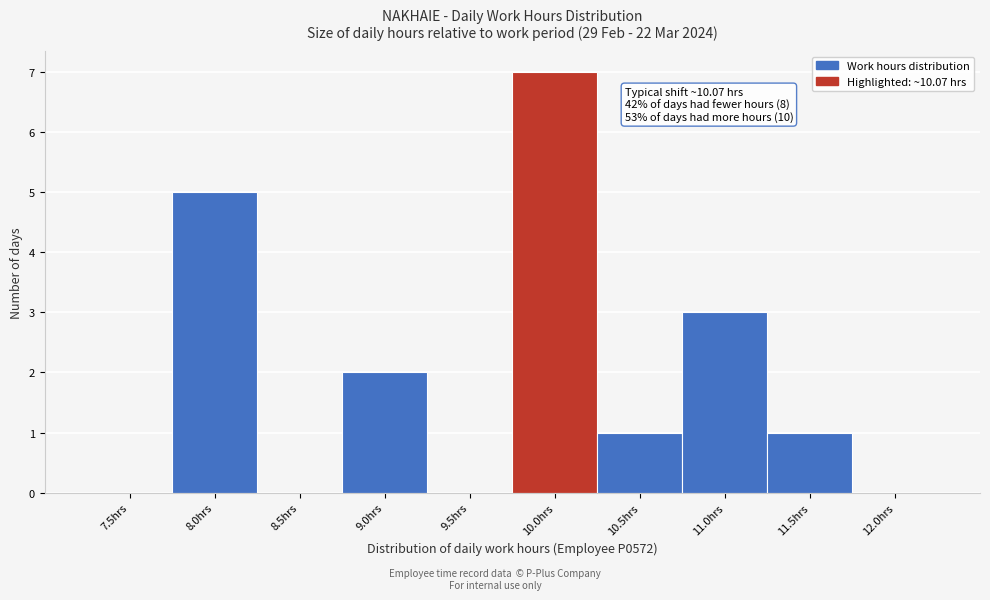

Reading left to right, list all the values displayed in this chart.

7.5hrs=0	8.0hrs=5	8.5hrs=0	9.0hrs=2	9.5hrs=0	10.0hrs=7	10.5hrs=1	11.0hrs=3	11.5hrs=1	12.0hrs=0